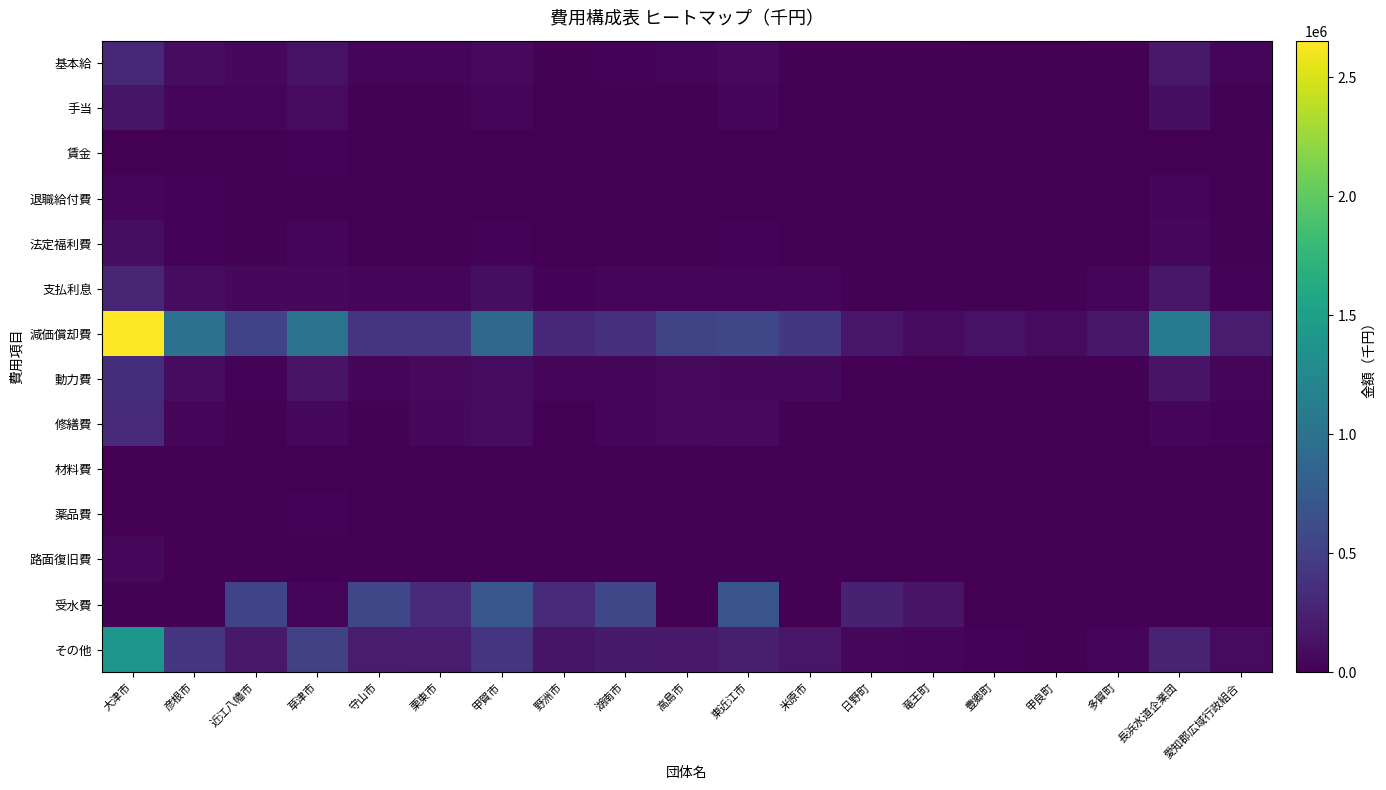

Between 彦根市 and 甲良町, which series saw the biggest shift?

減価償却費